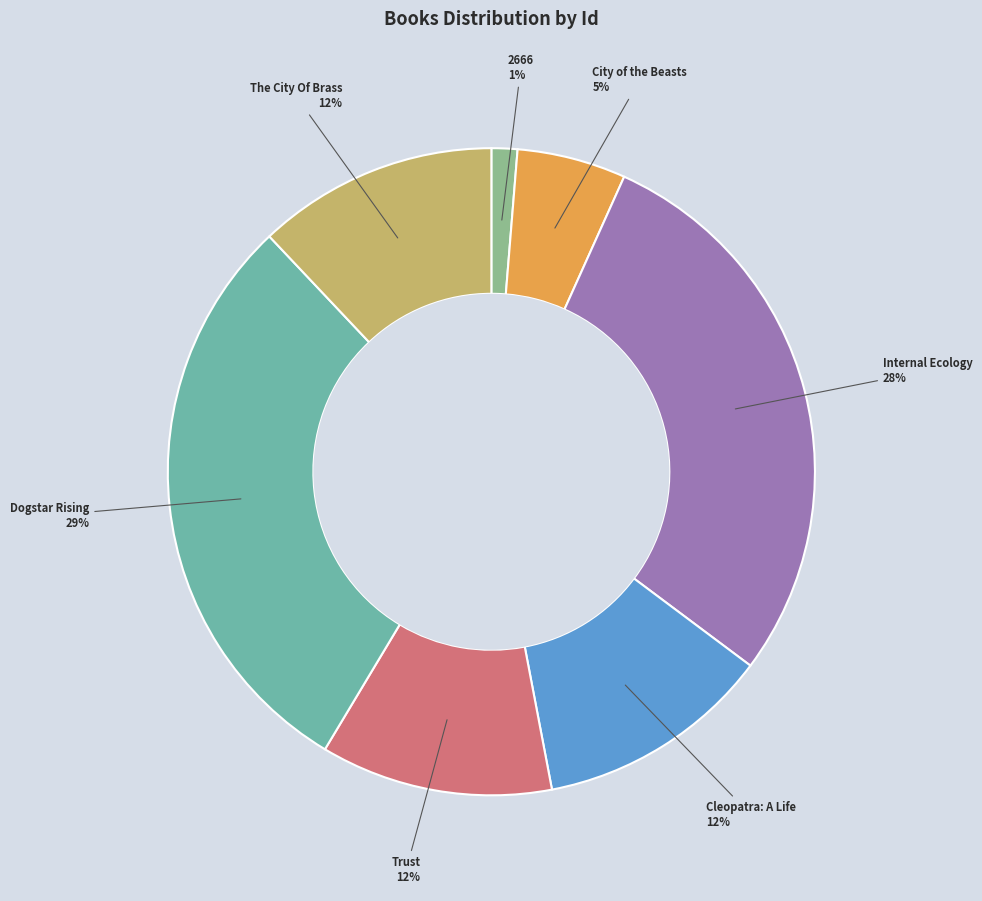

To the nearest percent, what is the average slice percentage?

14%